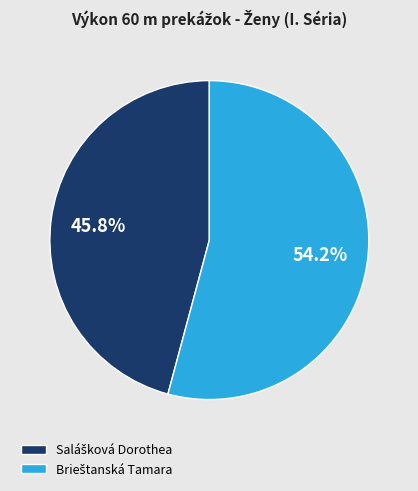

Is there a majority slice in this chart?

Yes